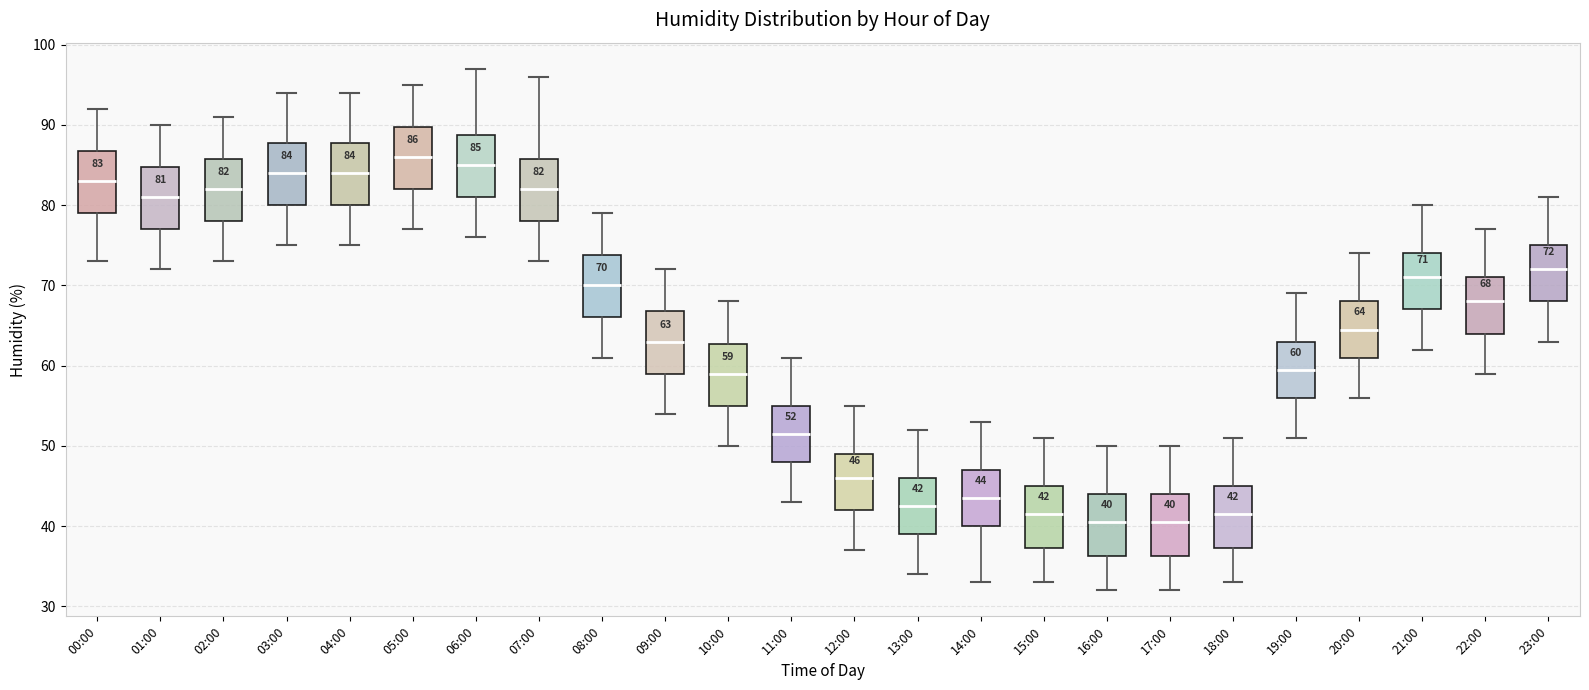

Which box has the highest median line?

05:00